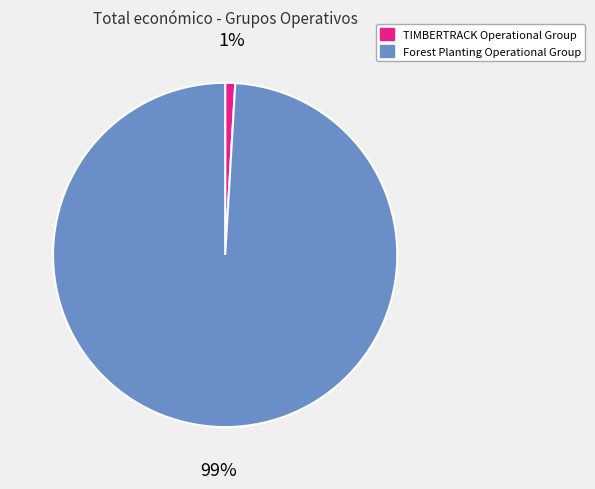

To the nearest percent, what is the difference between the largest and smallest slice percentages?

98%